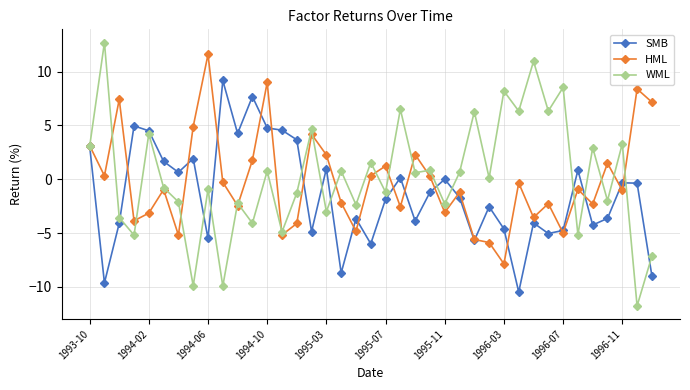

At how many categories does at least one series exceed -3?

39